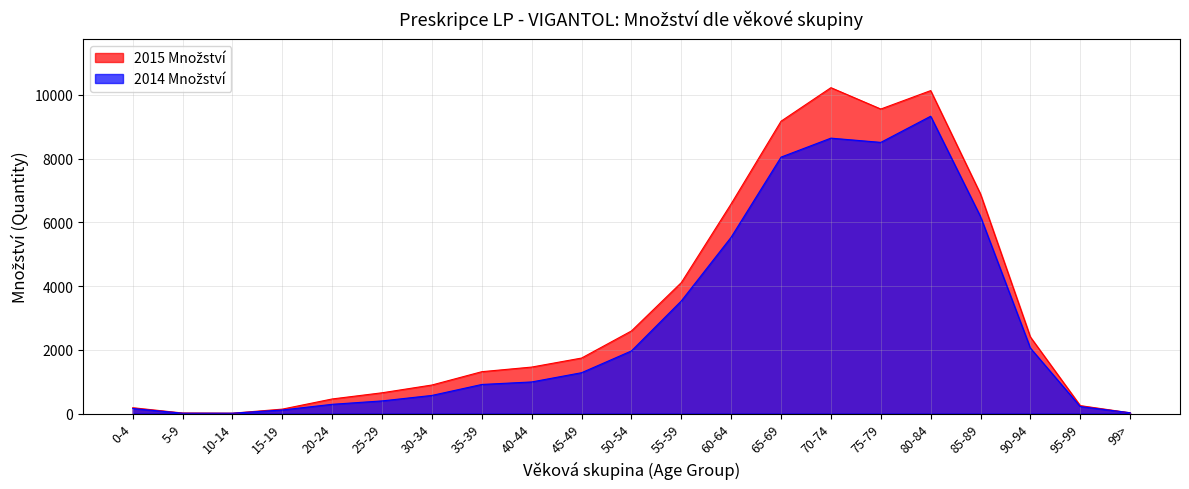

What is the greatest value displayed?

10229.0